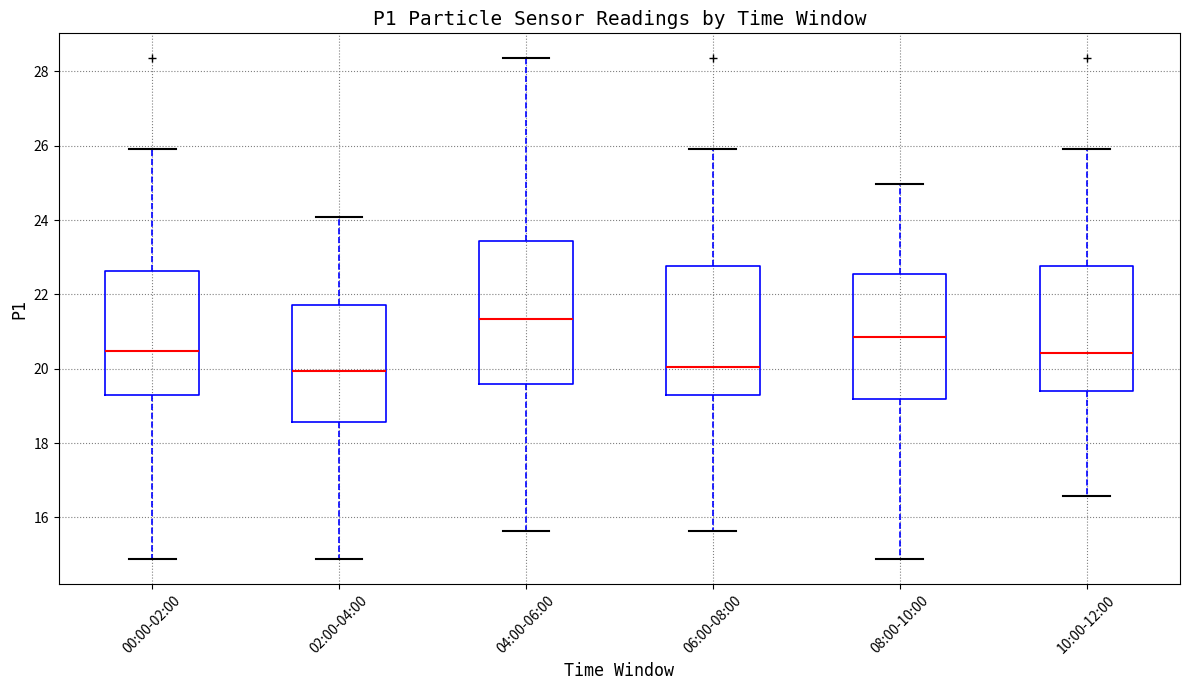

Reading left to right, read every box against the y-axis: the position of its median line, the range the box covers, and the ends of its whiskers. The values are not printed on the chart, so give them approximately, as read against the axis.

00:00-02:00: median 20.4, box 19.2 to 22.6, whiskers 14.8 to 26.0
02:00-04:00: median 20.0, box 18.6 to 21.8, whiskers 14.8 to 24.0
04:00-06:00: median 21.4, box 19.6 to 23.4, whiskers 15.6 to 28.4
06:00-08:00: median 20.0, box 19.2 to 22.8, whiskers 15.6 to 26.0
08:00-10:00: median 20.8, box 19.2 to 22.6, whiskers 14.8 to 25.0
10:00-12:00: median 20.4, box 19.4 to 22.8, whiskers 16.6 to 26.0